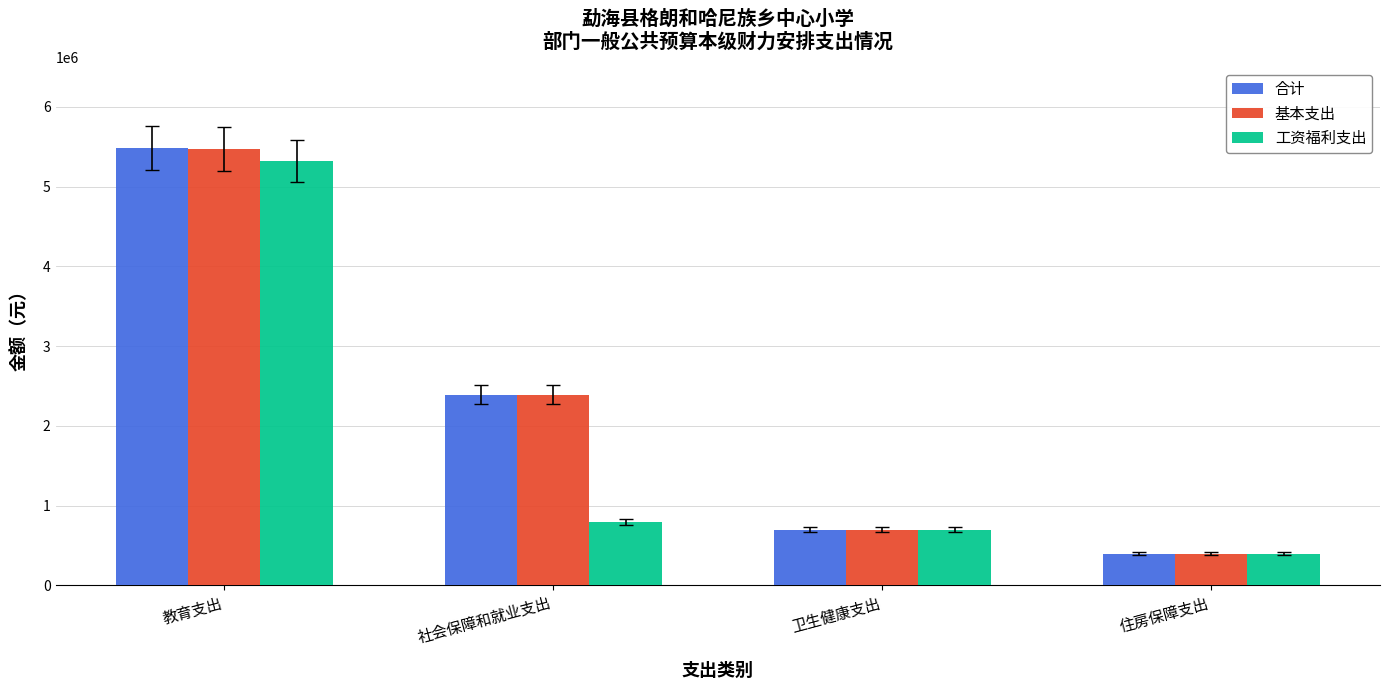

Between 教育支出 and 卫生健康支出, which series saw the biggest shift?

合计